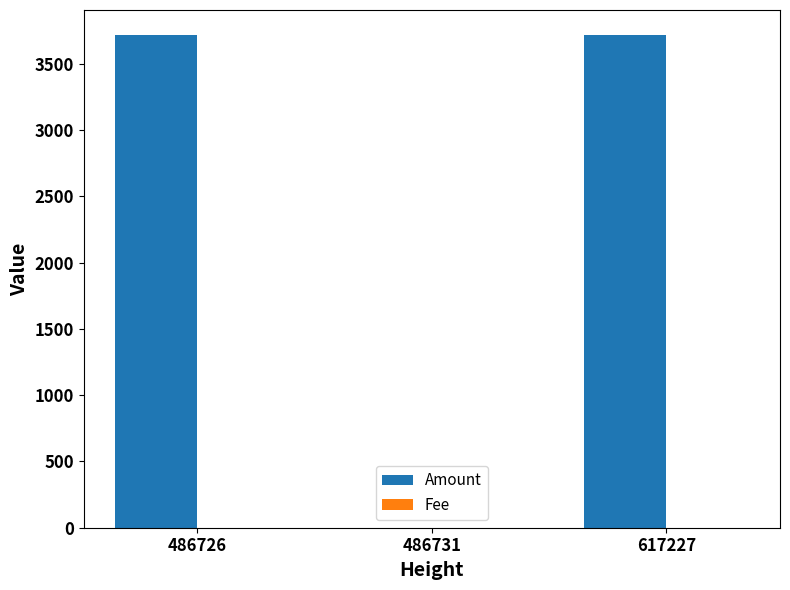

Is it true that Amount equals 1205.4 at 617227?

False